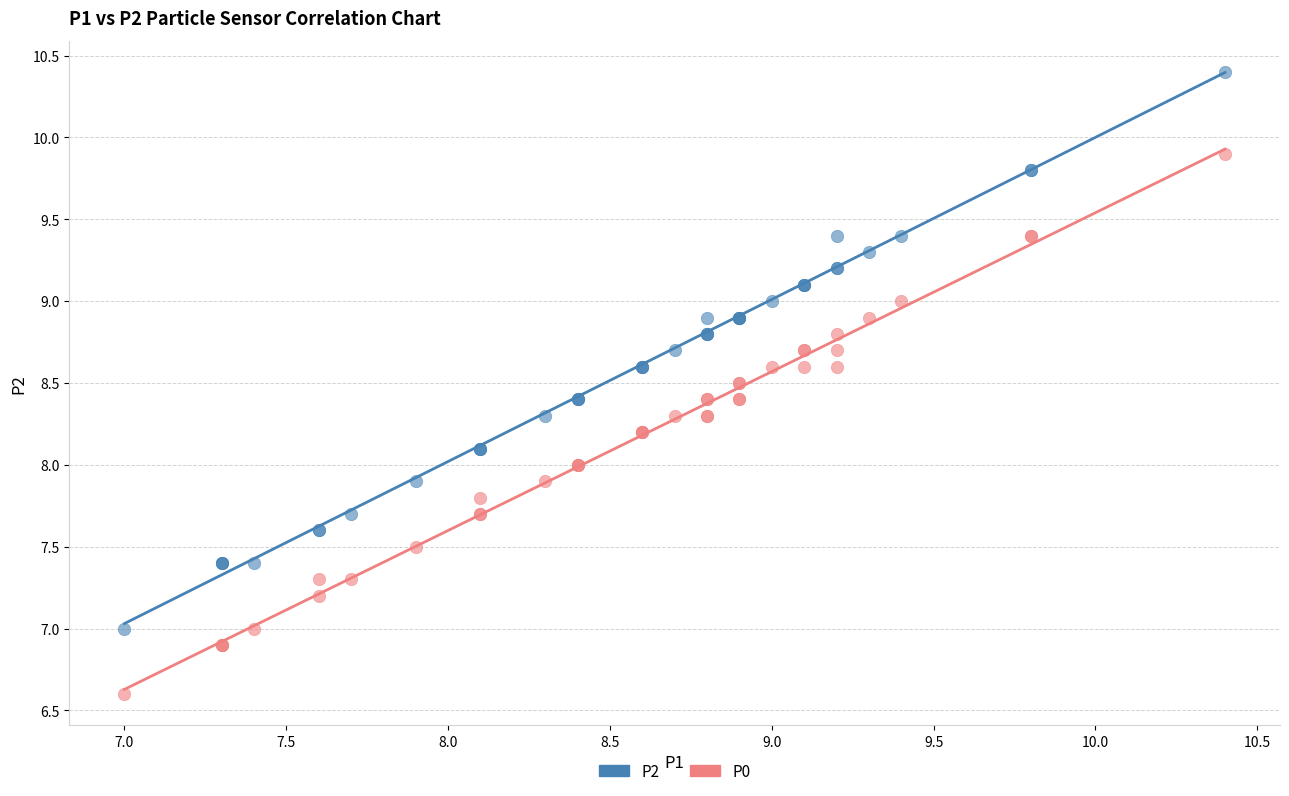

What are all the series names shown in the legend?

P2, P0